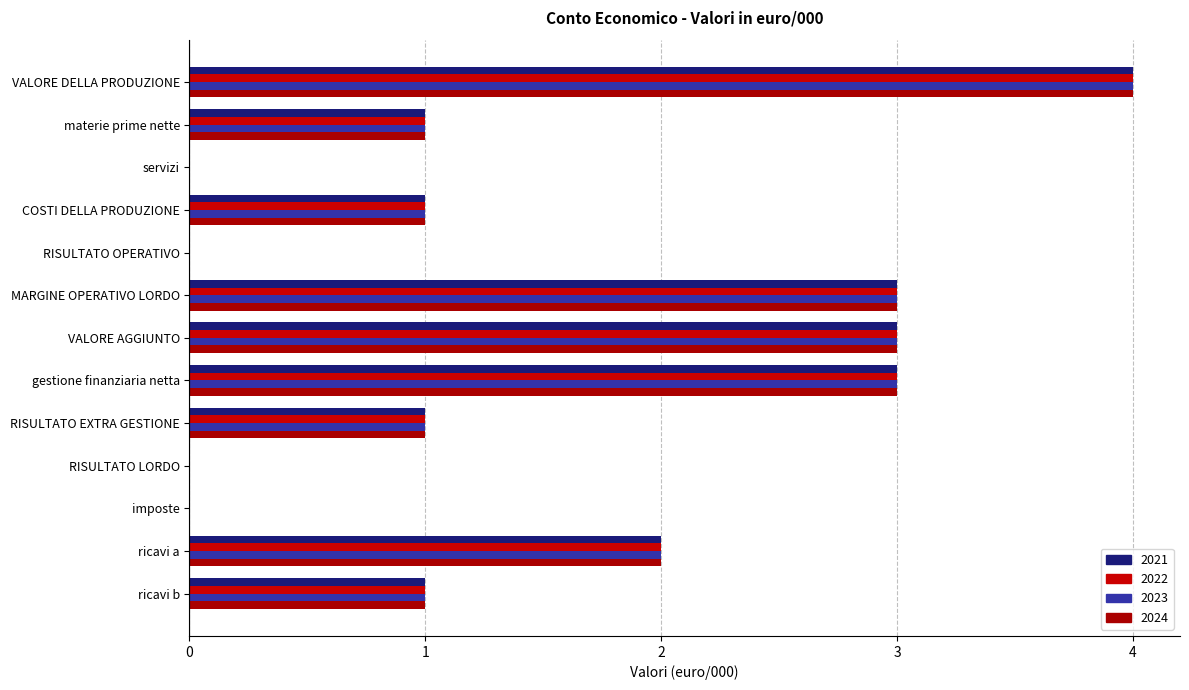

How many categories are shown in the chart?

13